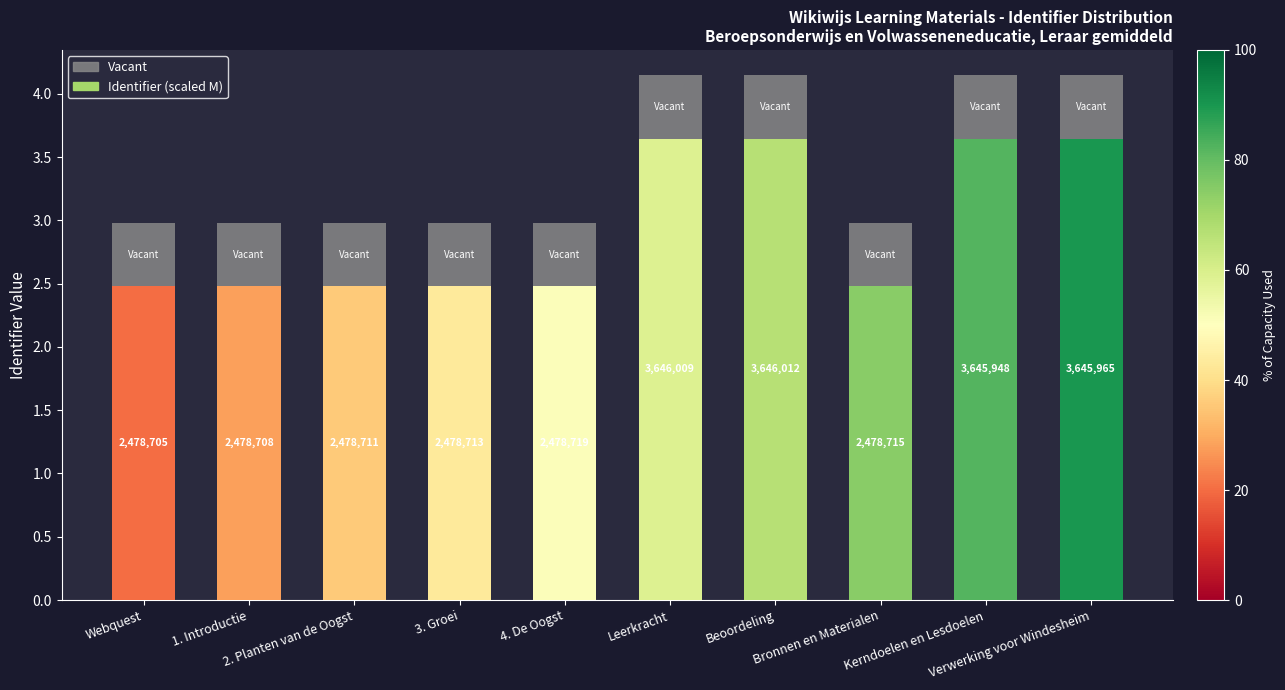

What is the total value across all series at 4. De Oogst?

3.0